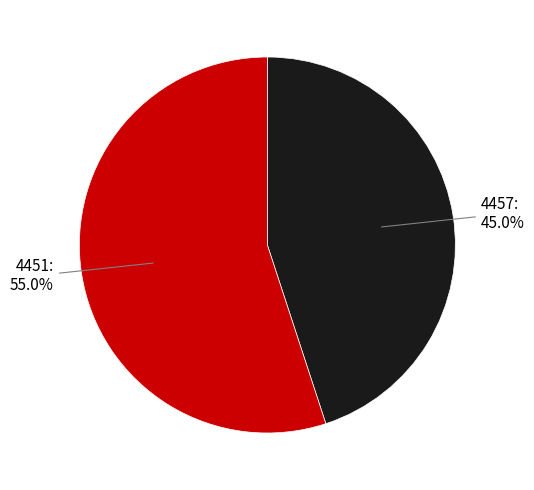

Between 4457 and 4451, which is larger?

4451